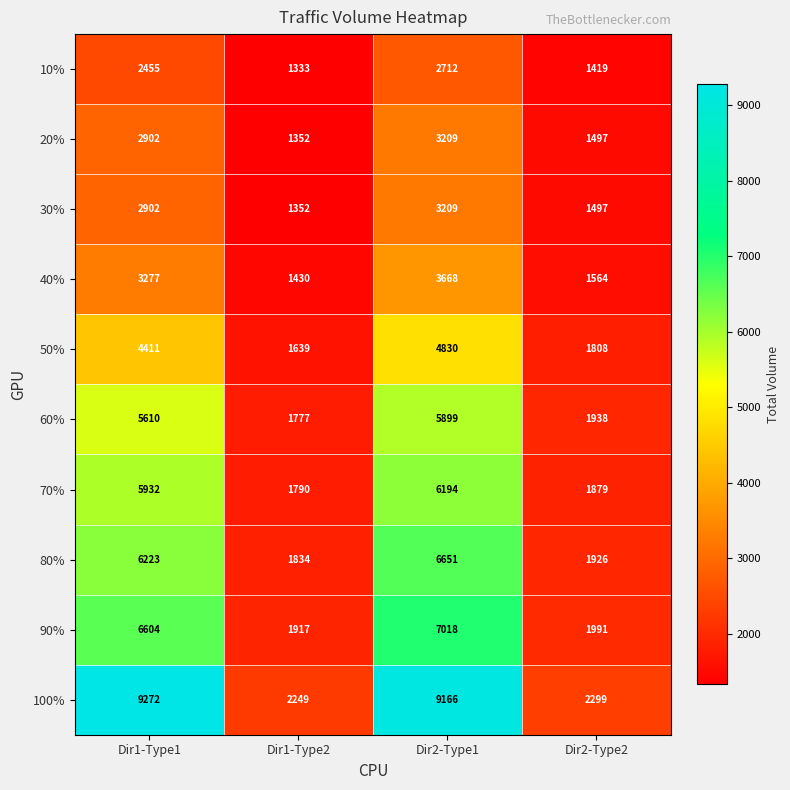

What is the difference between the maximum and minimum values in the 60% series?

4122